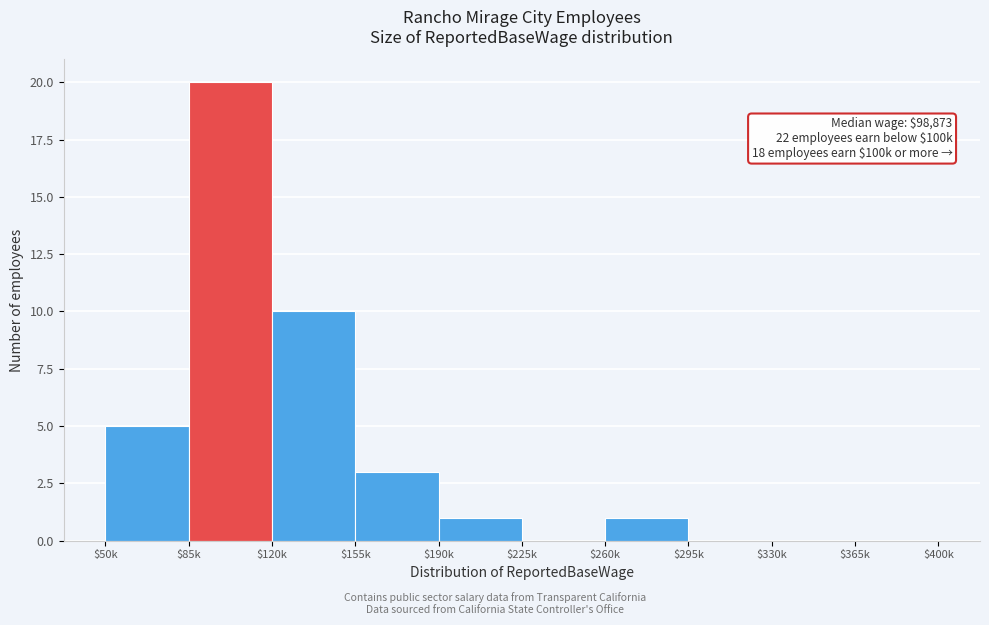

Which label corresponds to the largest value in the chart?

$85k